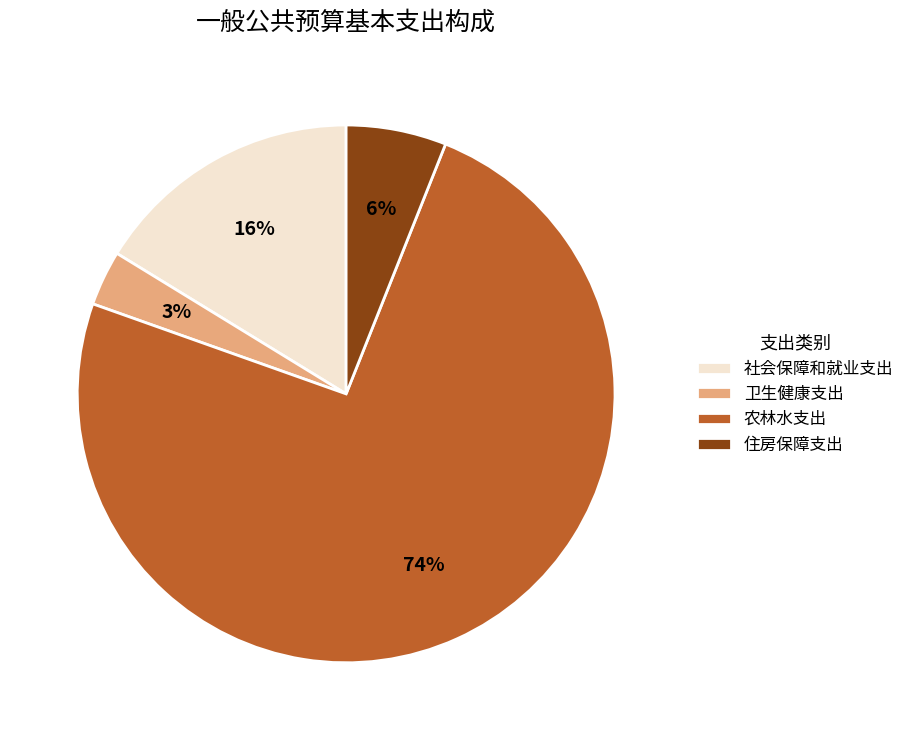

Is 住房保障支出 the majority of the pie?

No